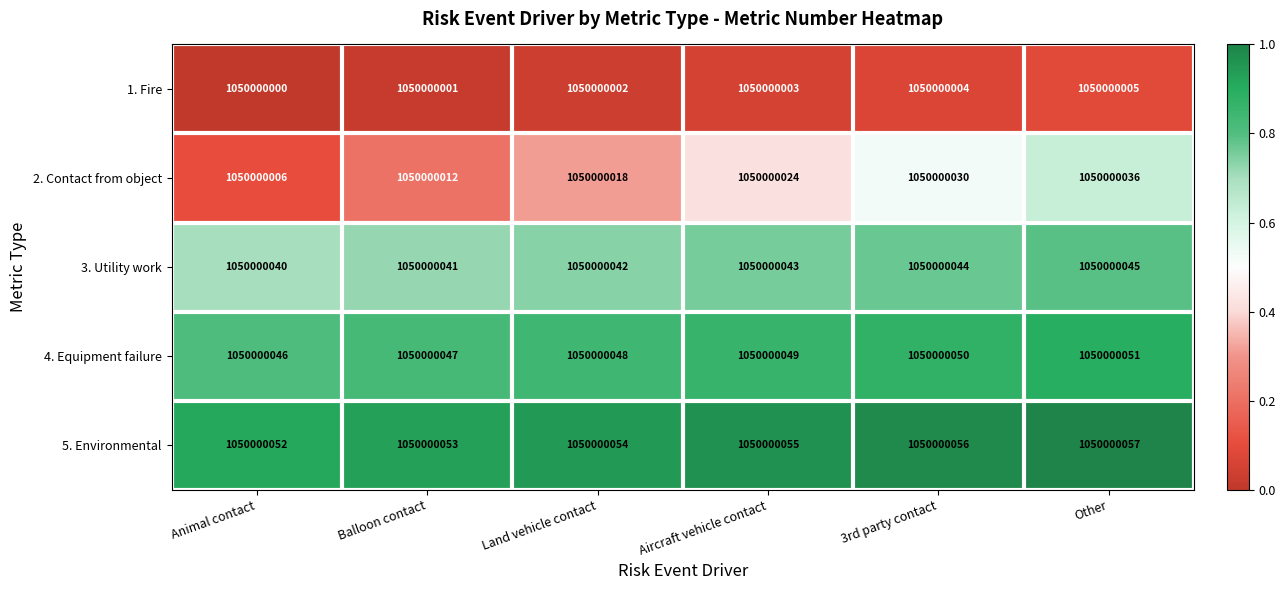

How many distinct data groups are displayed?

5